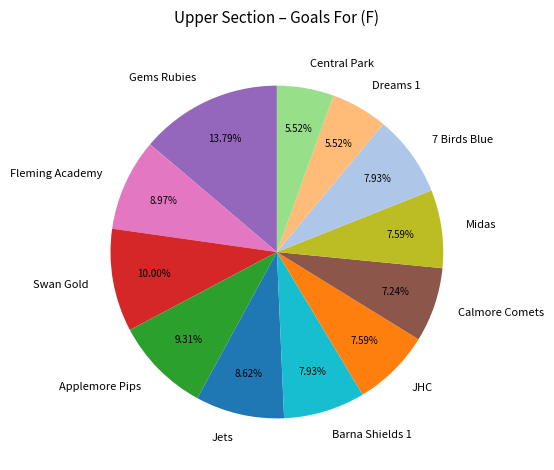

What percentage is the Midas slice, to the nearest percent?

8%